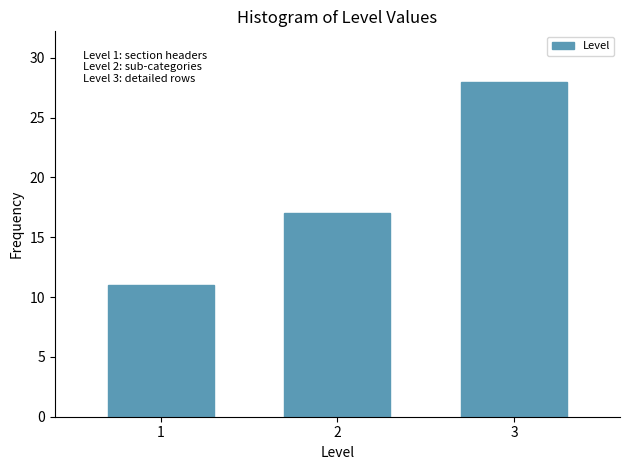

Reading left to right, list all the values displayed in this chart.

1=11	2=17	3=28